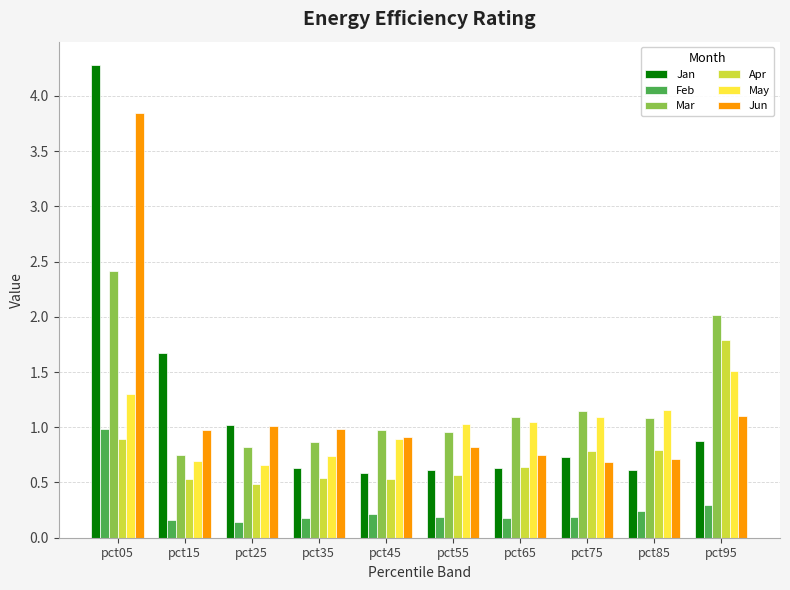

What is the highest value of the Apr series?

1.8